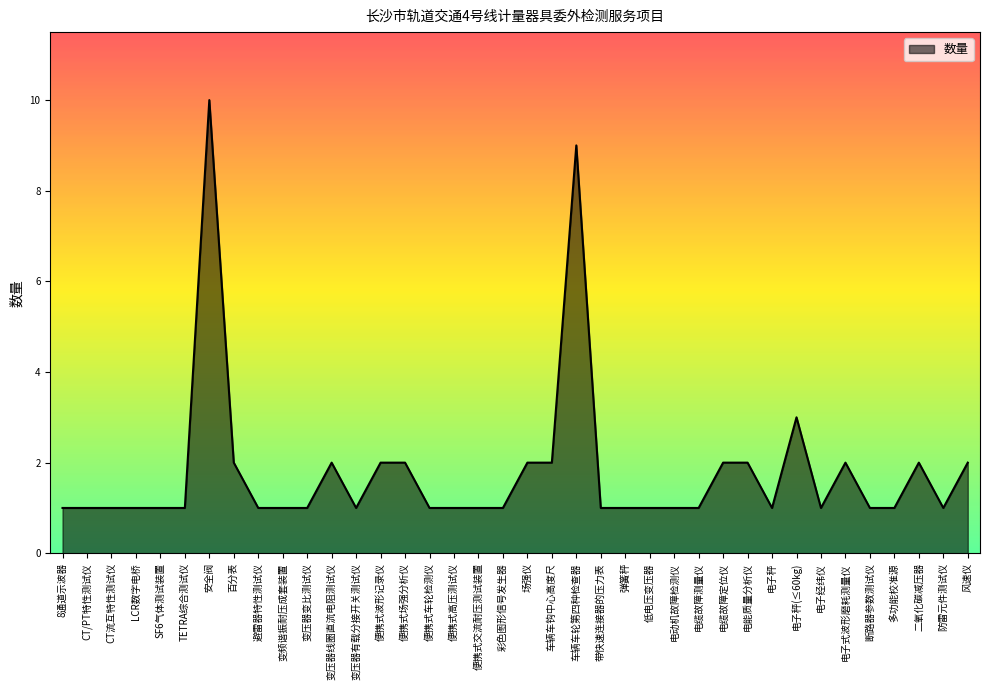

Count the values in the range 1 to 2.

35